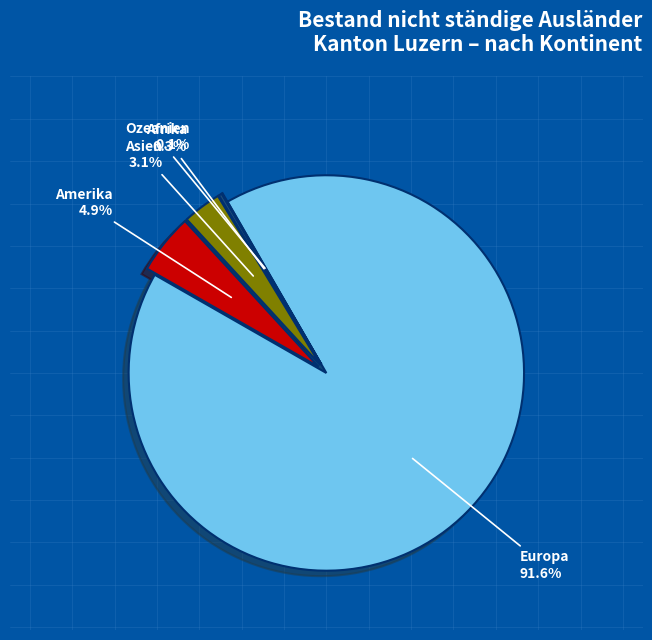

True or false: Asien accounts for 16% of the total.

False